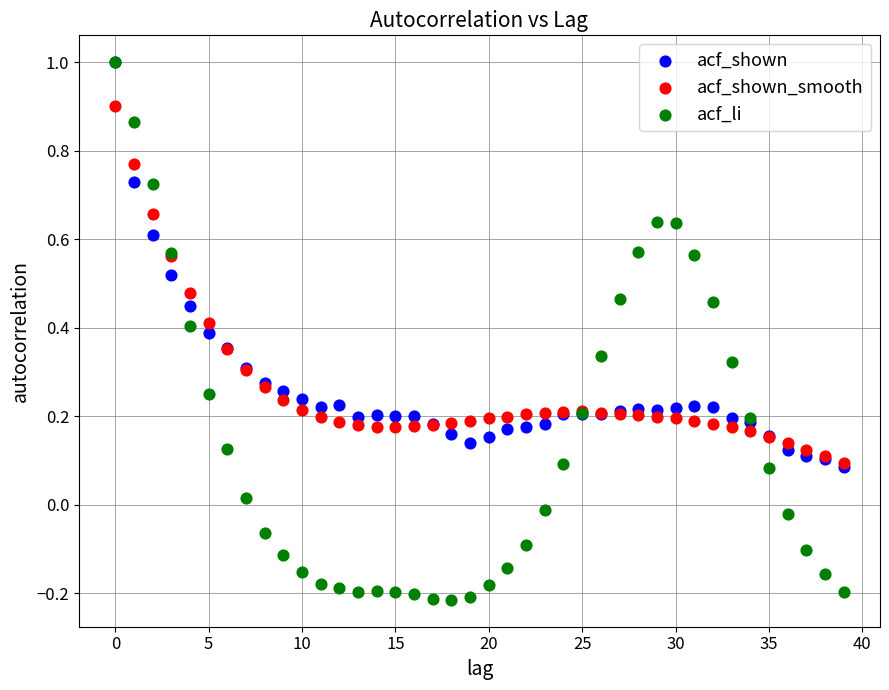

What are all the series names shown in the legend?

acf_shown, acf_shown_smooth, acf_li